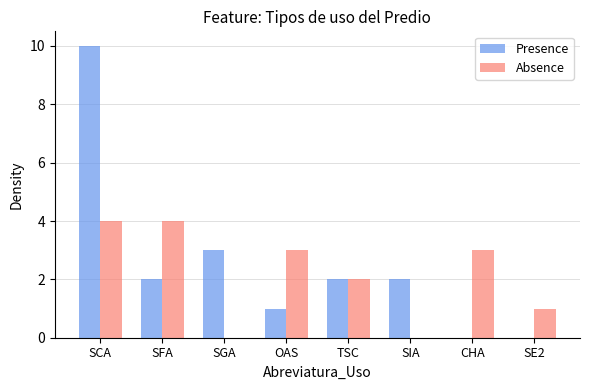

Read the Absence value at SCA.

4